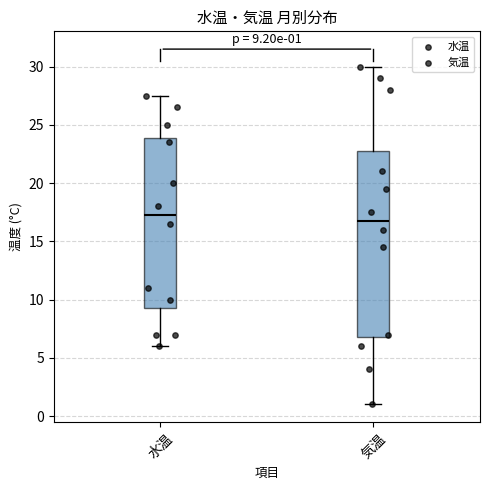

Which box is the tallest, from its lower edge to its upper edge?

気温